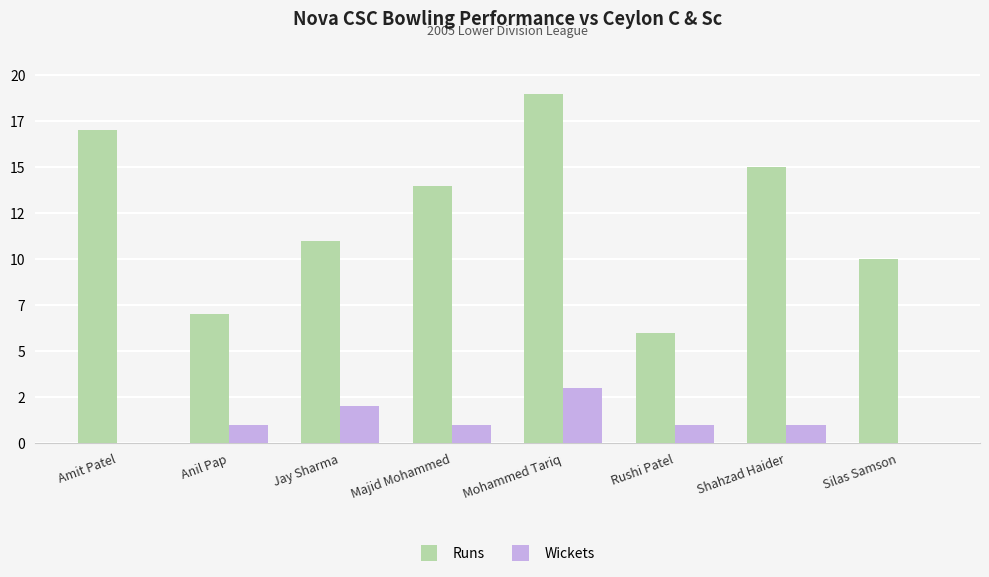

What is the approximate value of Runs at Majid Mohammed, to the nearest 10?

10